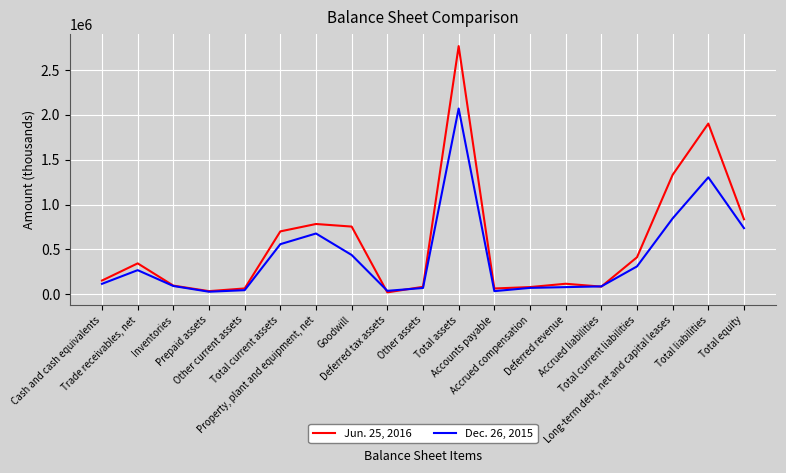

What are all the series names shown in the legend?

Jun. 25, 2016, Dec. 26, 2015